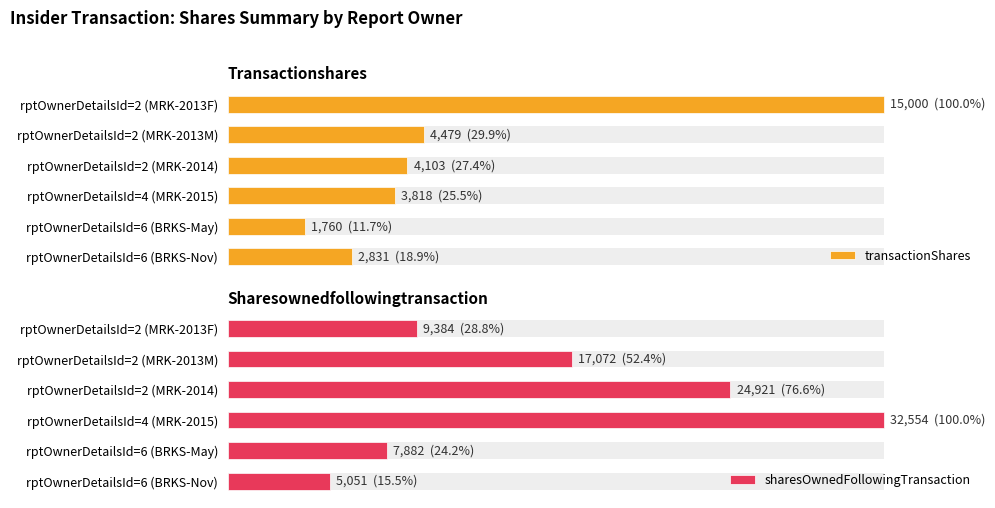

What is the maximum value shown in the chart?

32554